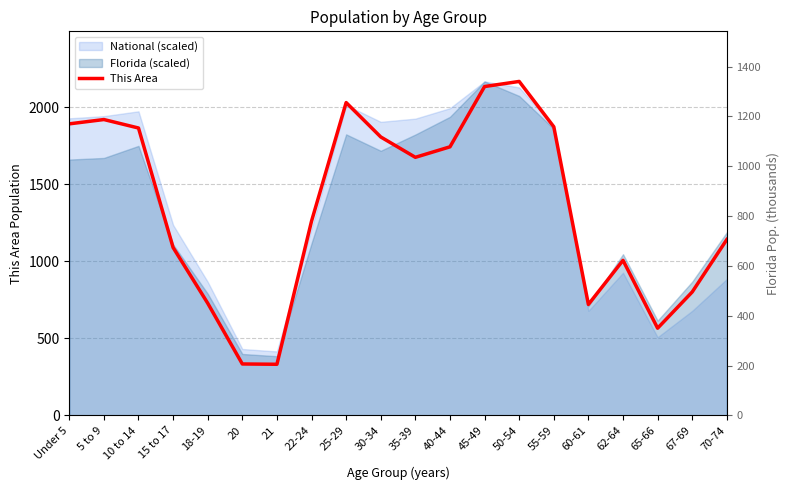

At which category does the chart reach its minimum across all series?

21